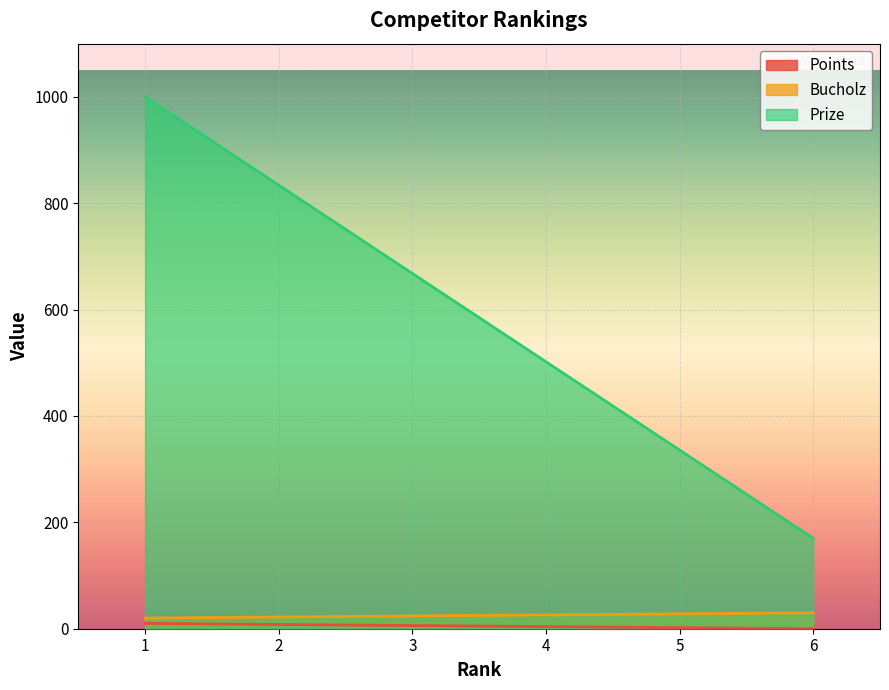

At 4, list the series in order from largest to smallest.

Prize, Bucholz, Points